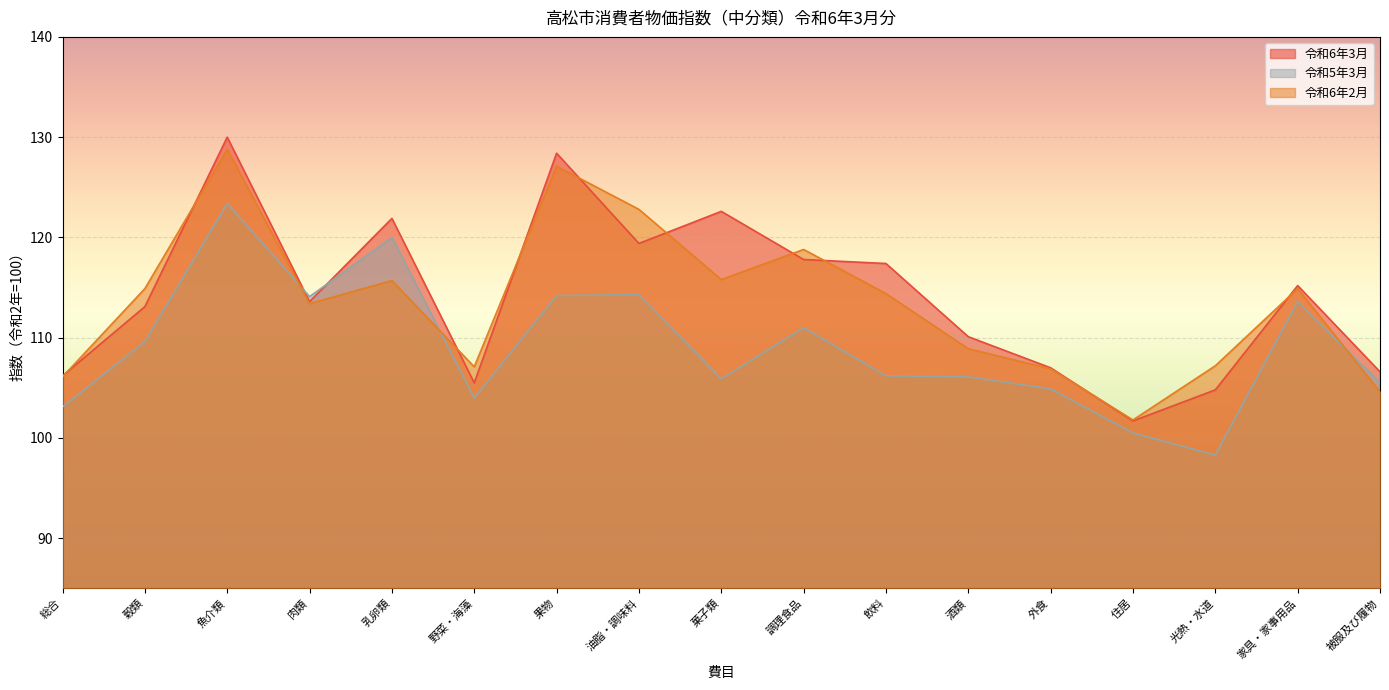

What is the minimum value shown in the chart?

98.3